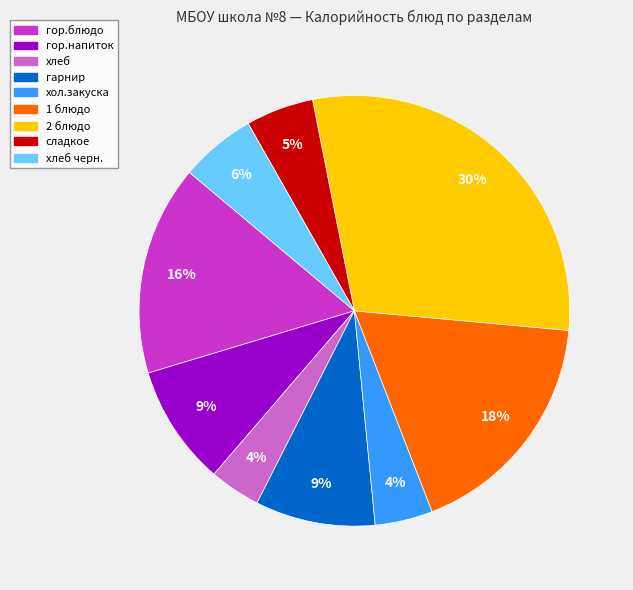

Count the number of slices in the pie.

9